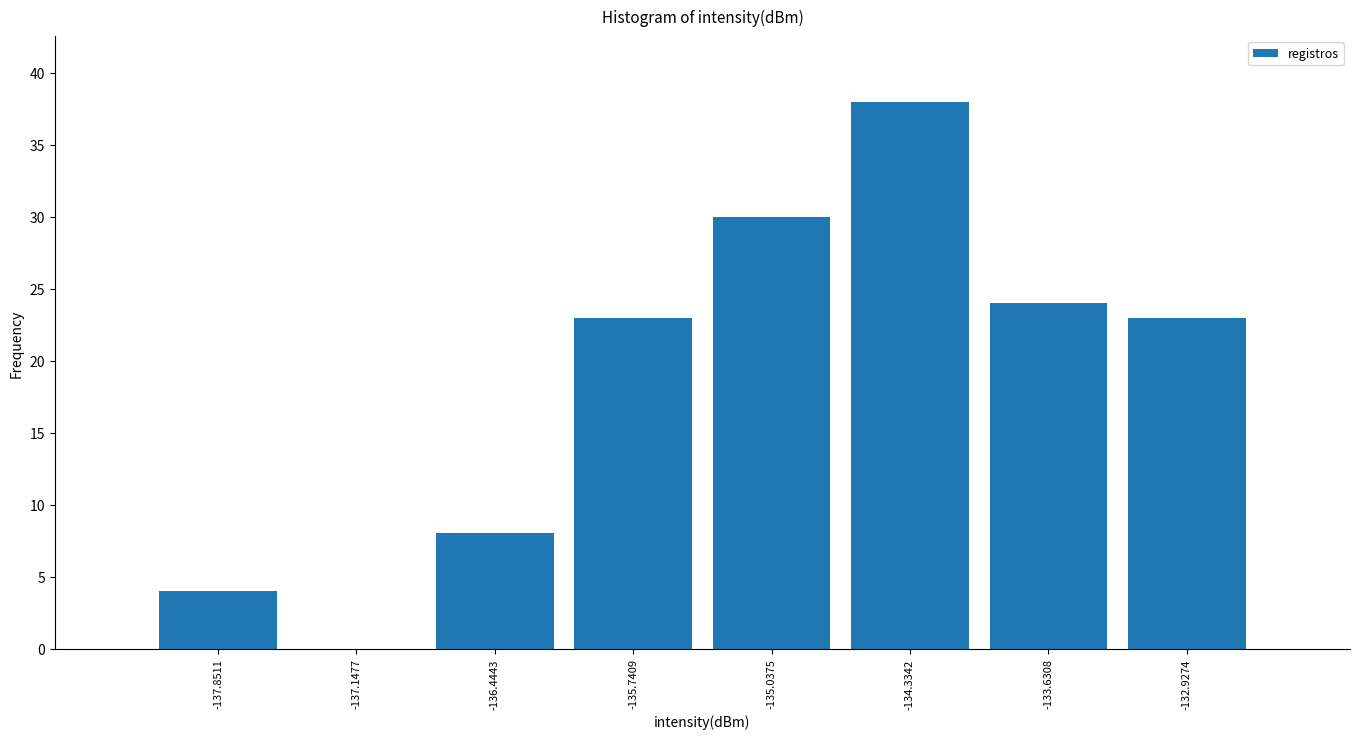

Reading left to right, list every bar in this chart as the range it spans on the x-axis followed by its height. Neither the bar edges nor the heights are printed on the chart, so give them approximately, as read against the axes.

-138.2 to -137.5: 4
-137.5 to -136.8: 0
-136.8 to -136.1: 8
-136.1 to -135.4: 23
-135.4 to -134.7: 30
-134.7 to -134.0: 38
-134.0 to -133.3: 24
-133.3 to -132.6: 23